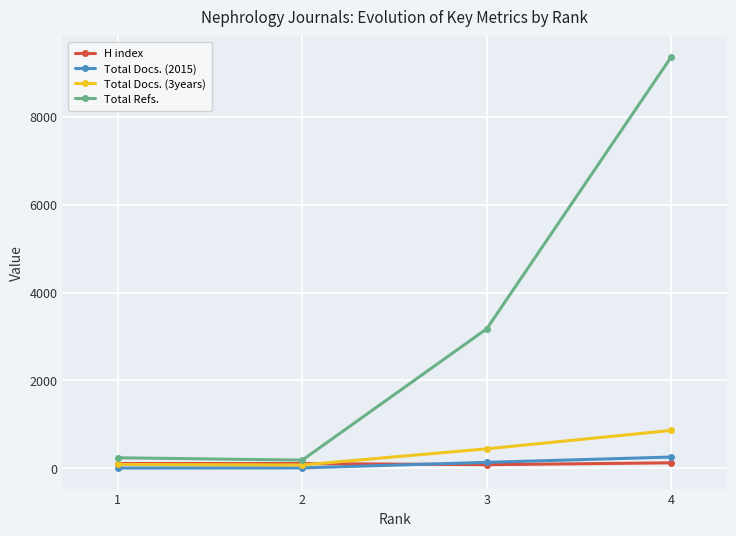

What are all the series names shown in the legend?

H index, Total Docs. (2015), Total Docs. (3years), Total Refs.